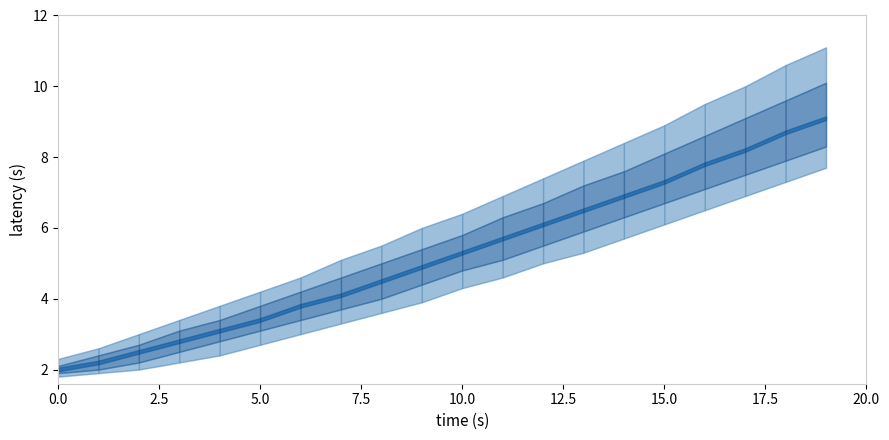

What is the difference between the mid_low values at 15 and 14?

0.4